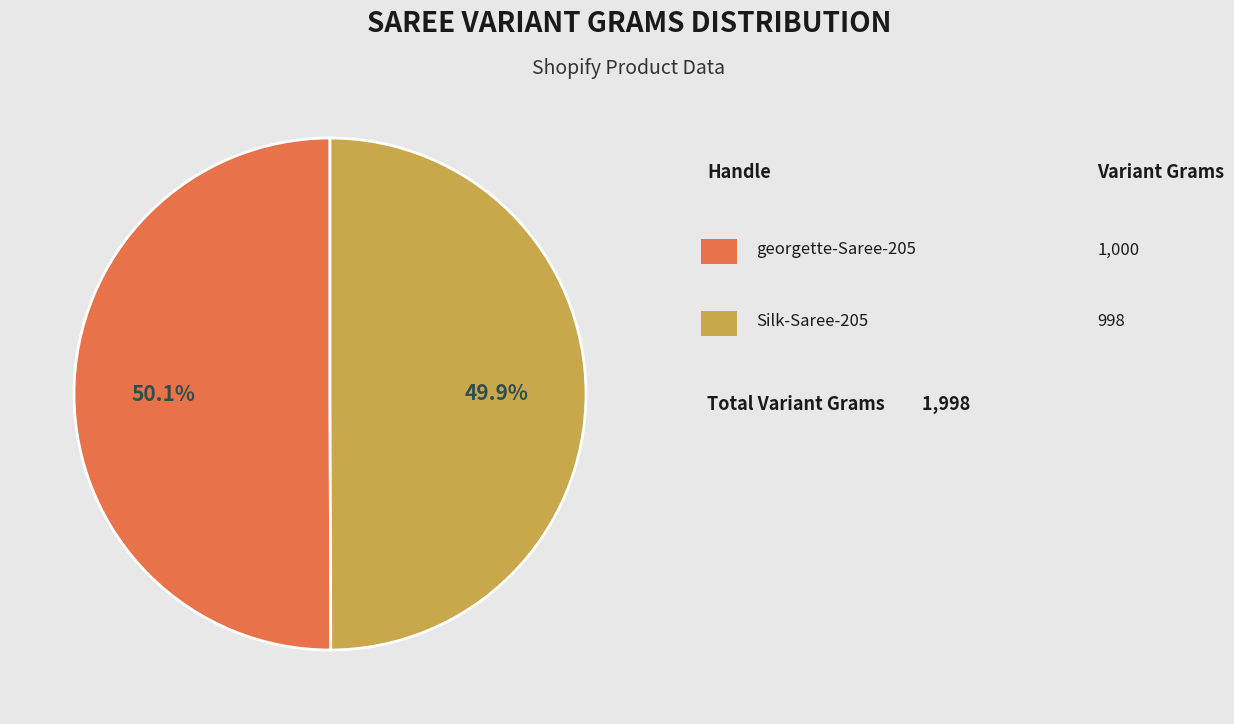

How many slices are in this pie chart?

2